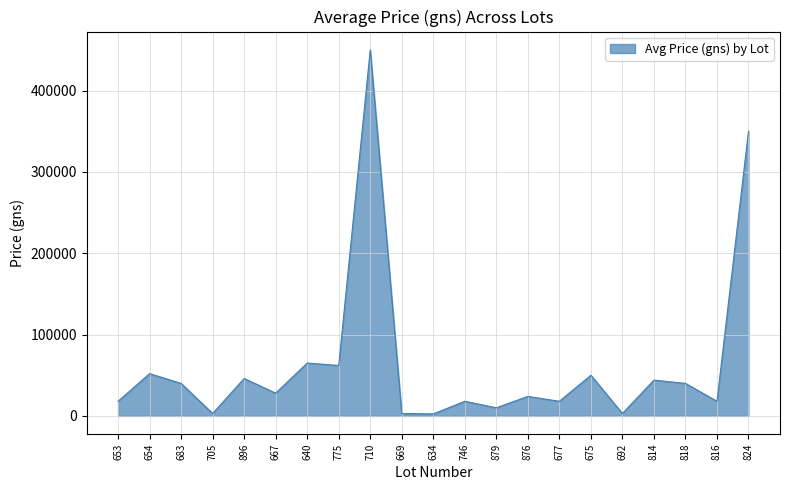

How many lines are shown in the chart?

1